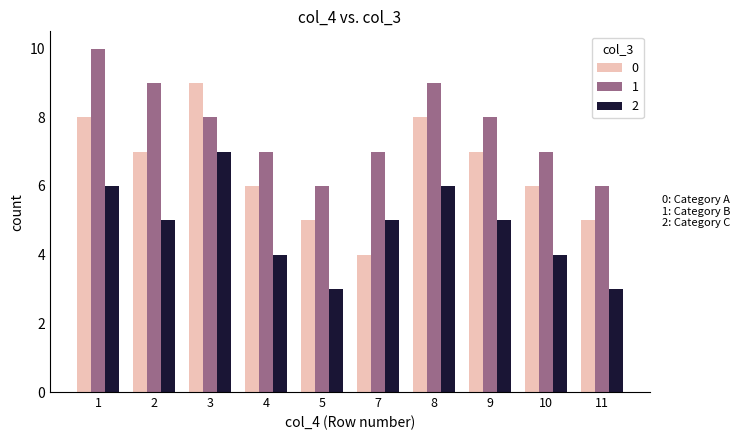

The 2 series shows 4 at 10. True or false?

True